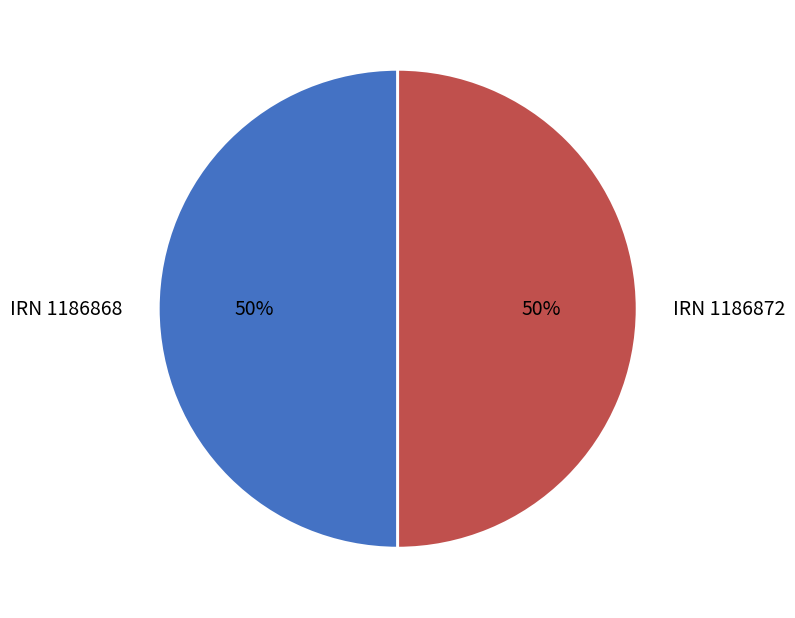

Combined, do IRN 1186868 and IRN 1186872 account for over 50%?

Yes